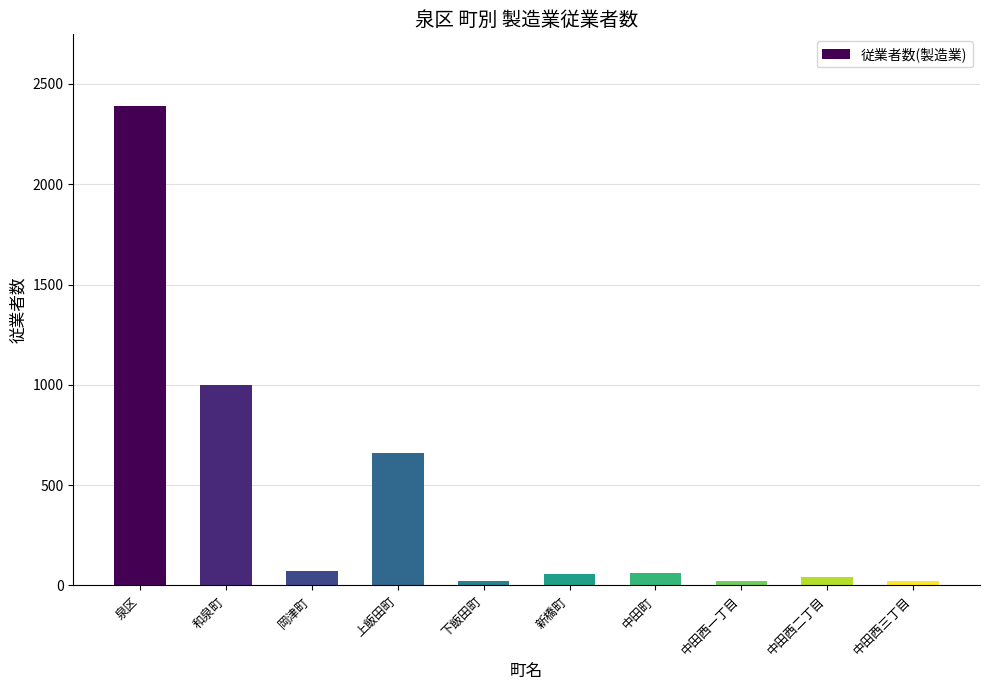

What is the change in value from 和泉町 to 中田町?

-934